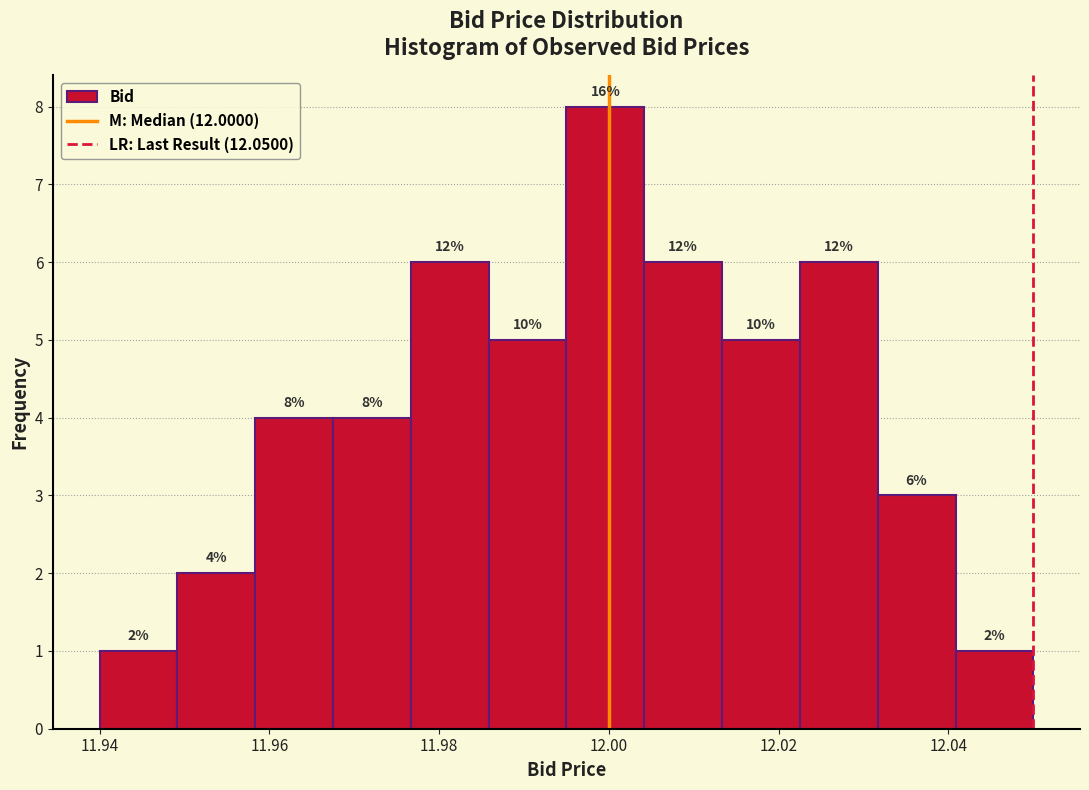

Which range on the x-axis has the tallest bar?

11.996 to 12.004